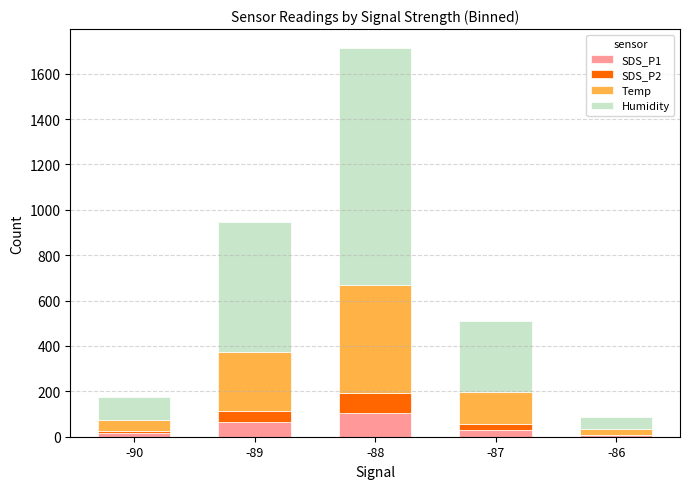

At which category is the sum across all series the highest?

-88